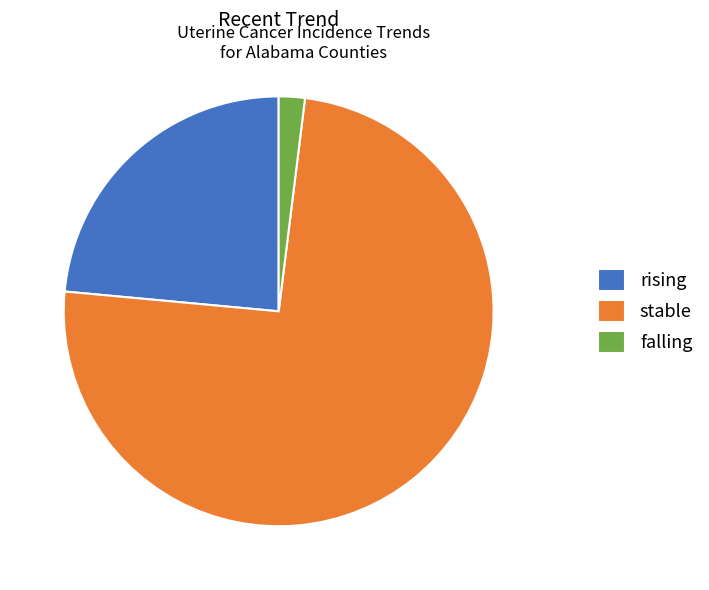

Rank the categories by value from lowest to highest.

falling, rising, stable